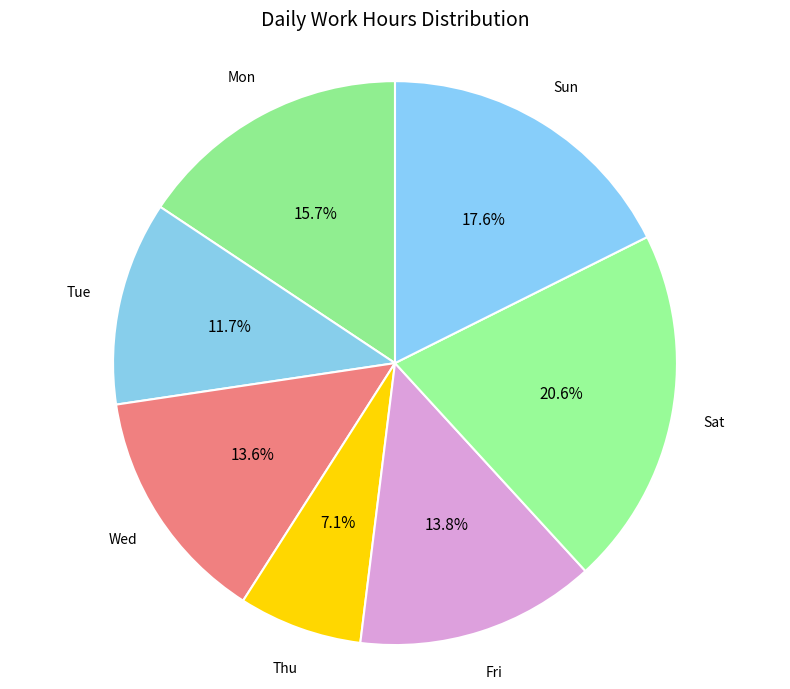

To the nearest percent, what is the average slice percentage?

14%